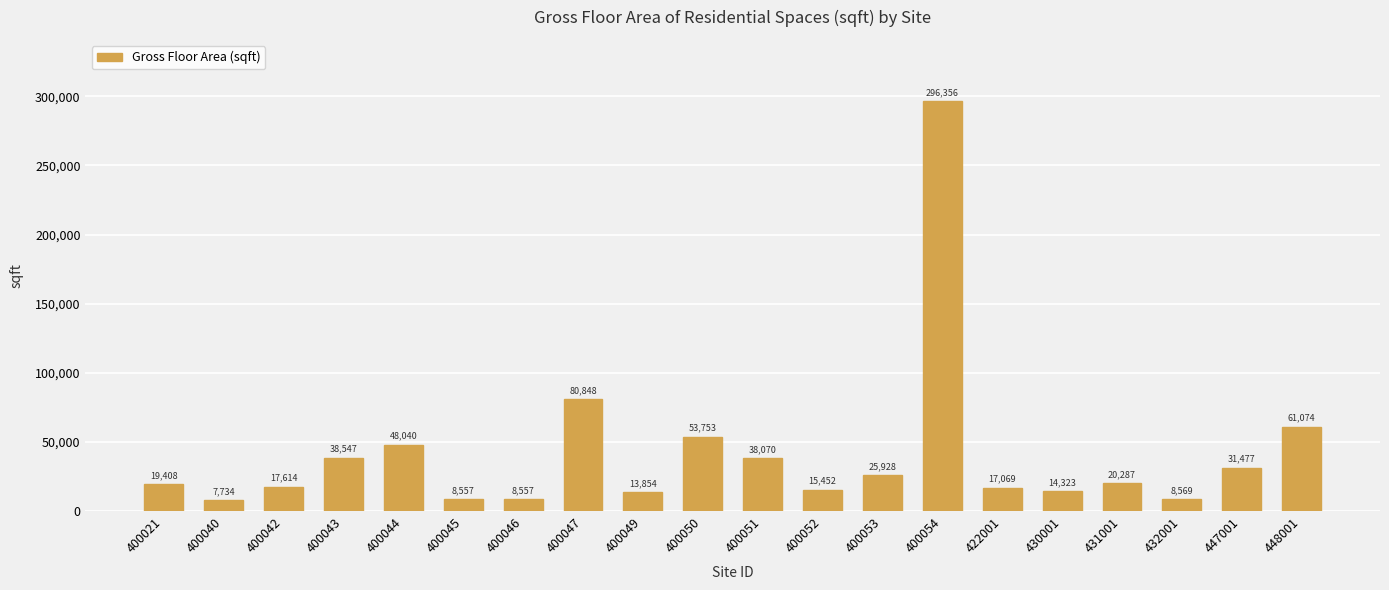

What is the difference between the values at 400047 and 400043?

42301